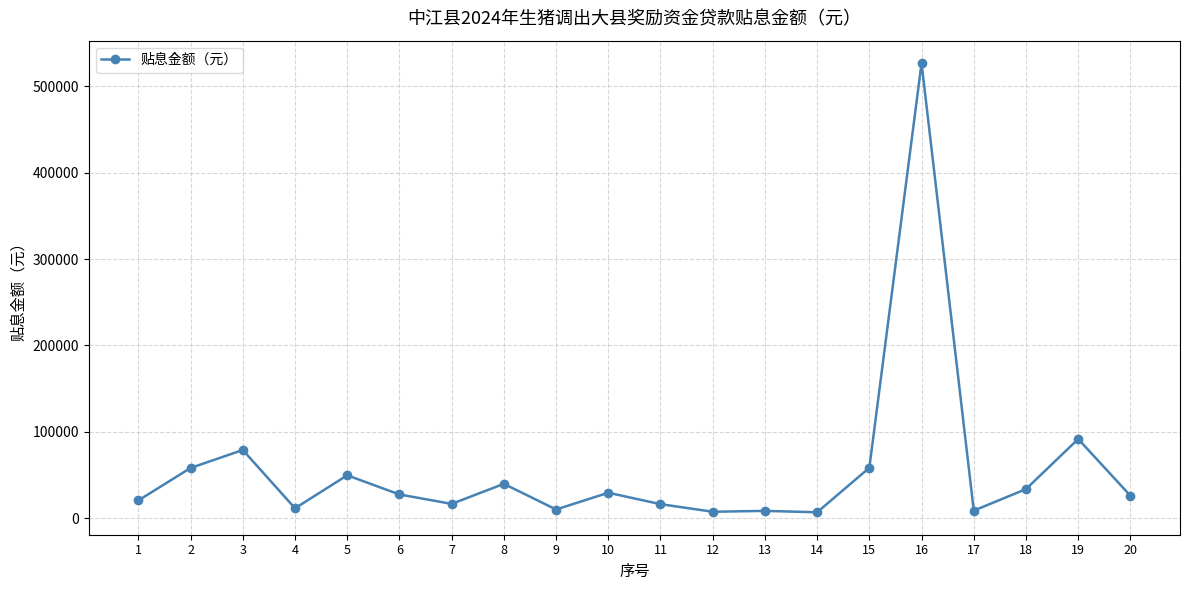

The chart shows a value of 8400 at 13. True or false?

True